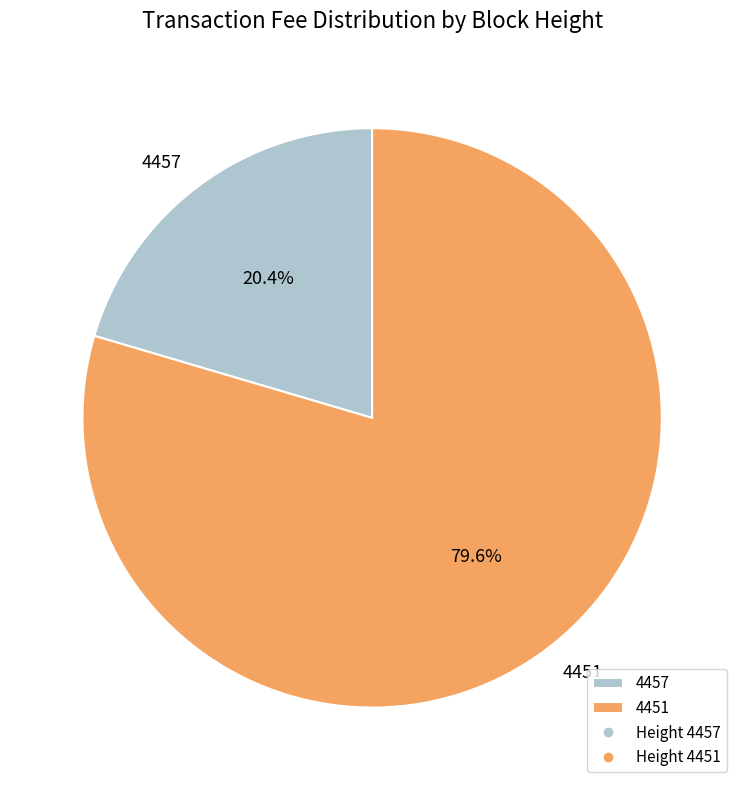

Which has a higher value, 4457 or 4451?

4451